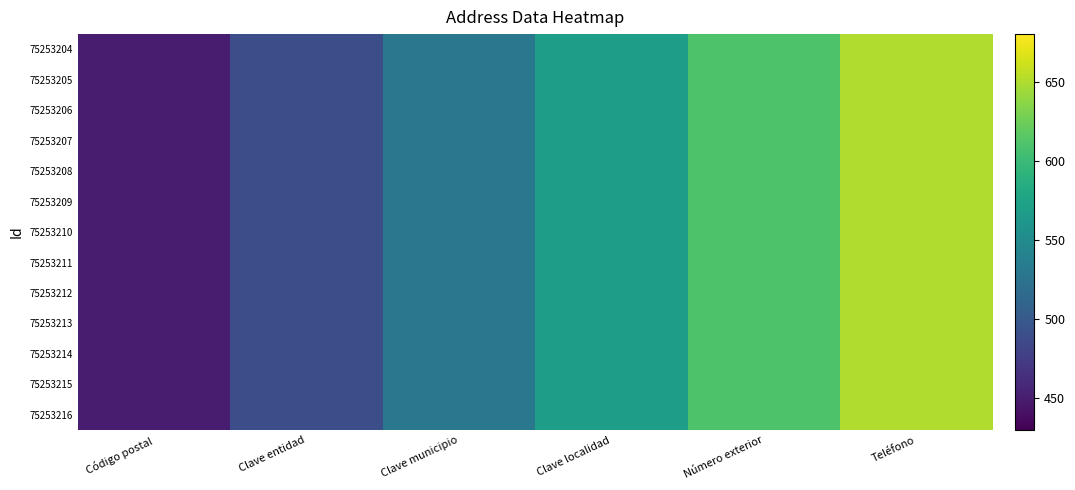

How many data points does each series have?

6